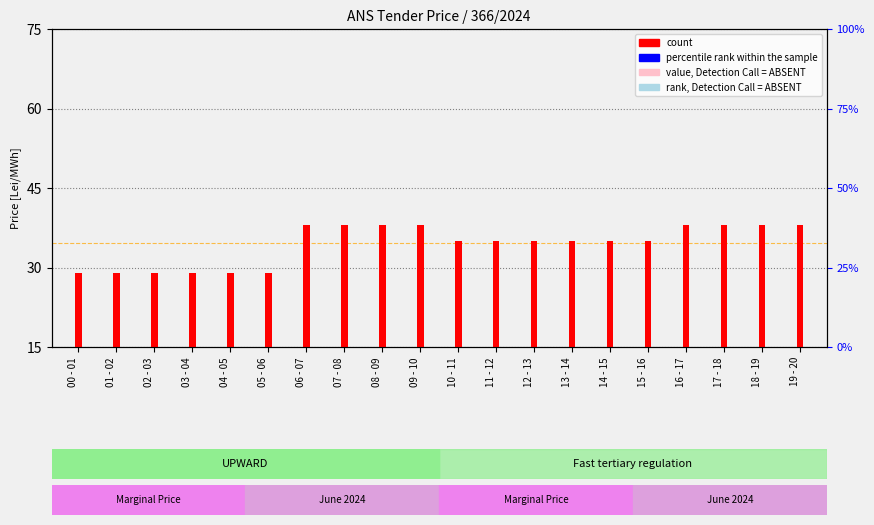

How many count values are between 29 and 37?

12